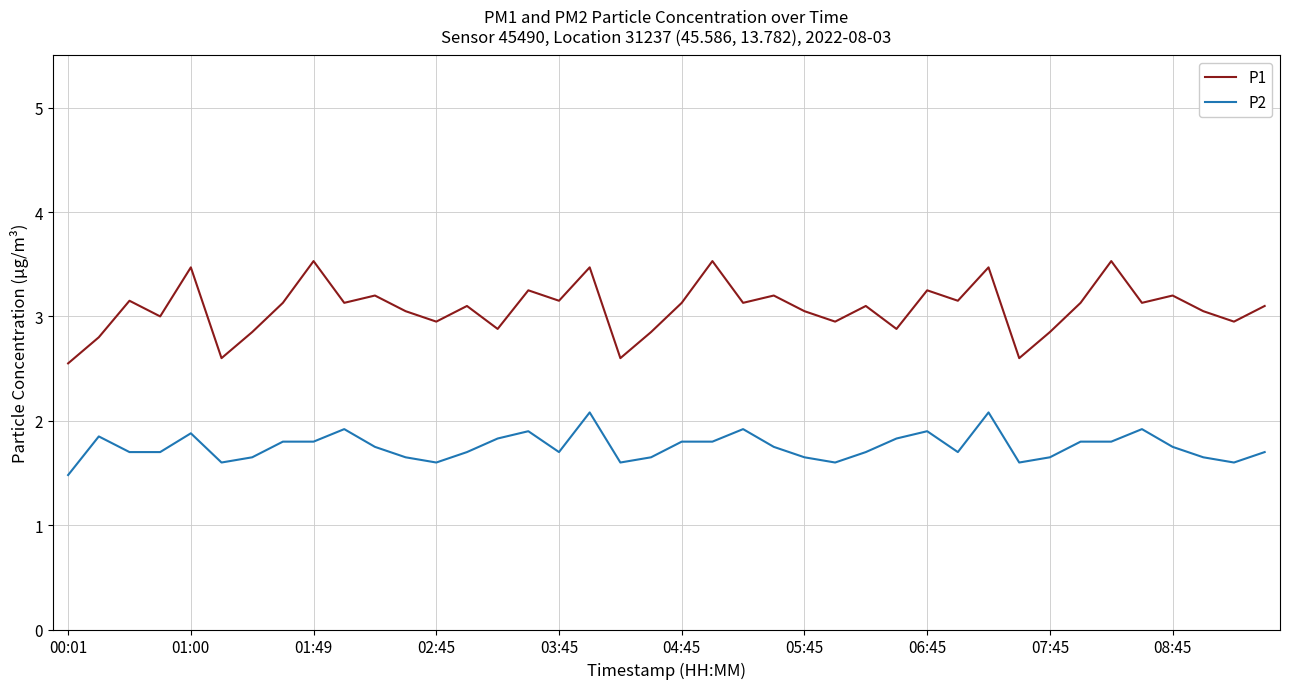

Which series has the largest total across all categories?

P1